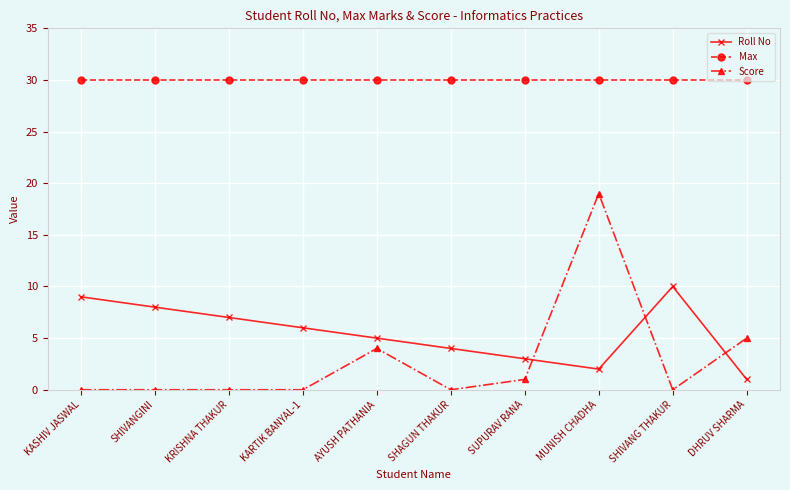

How many data points does each series have?

10